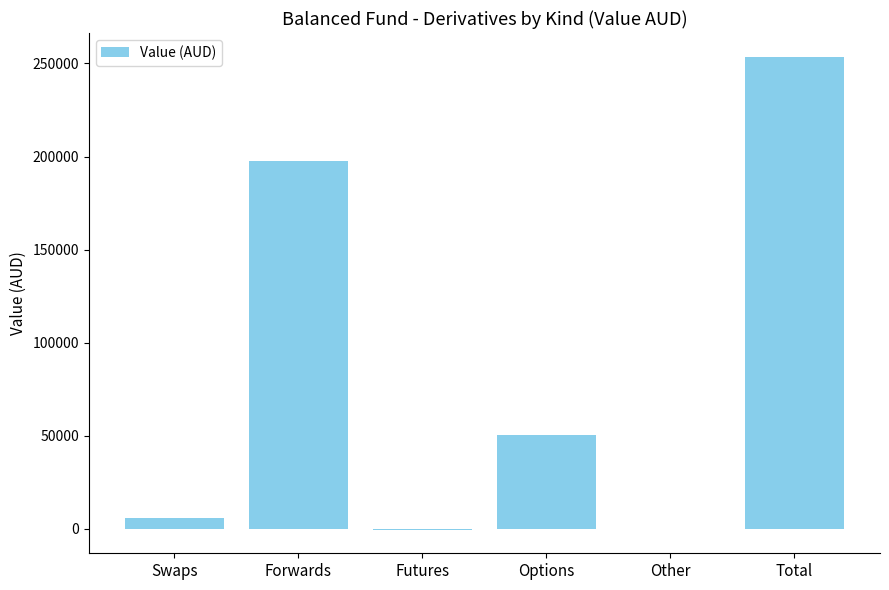

Where does the data first go above 50445?

Forwards